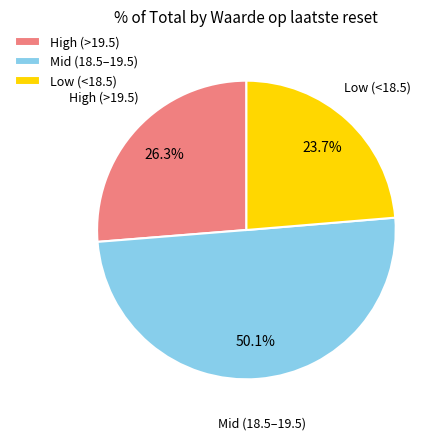

What is the smallest slice in the pie chart?

Low (<18.5)